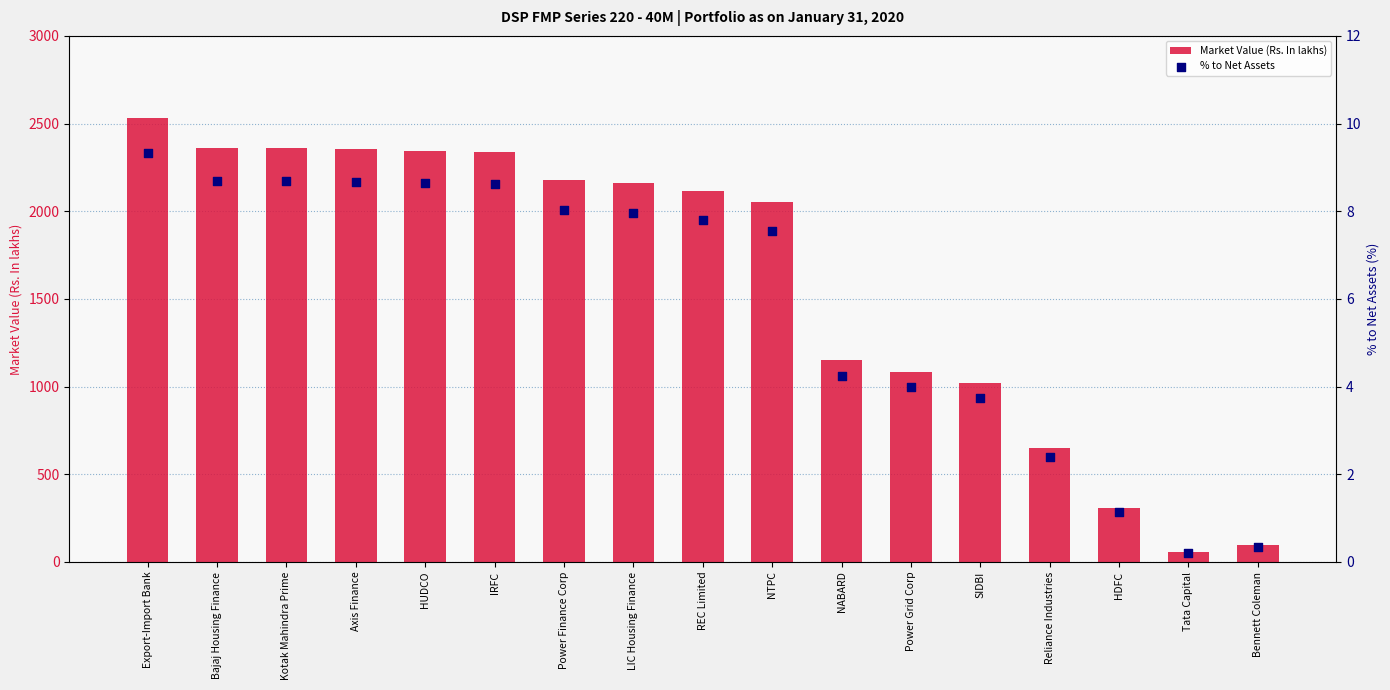

Is the value of Market Value (Rs. In lakhs) at Power Finance Corp greater than the value of % to Net Assets at REC Limited?

Yes